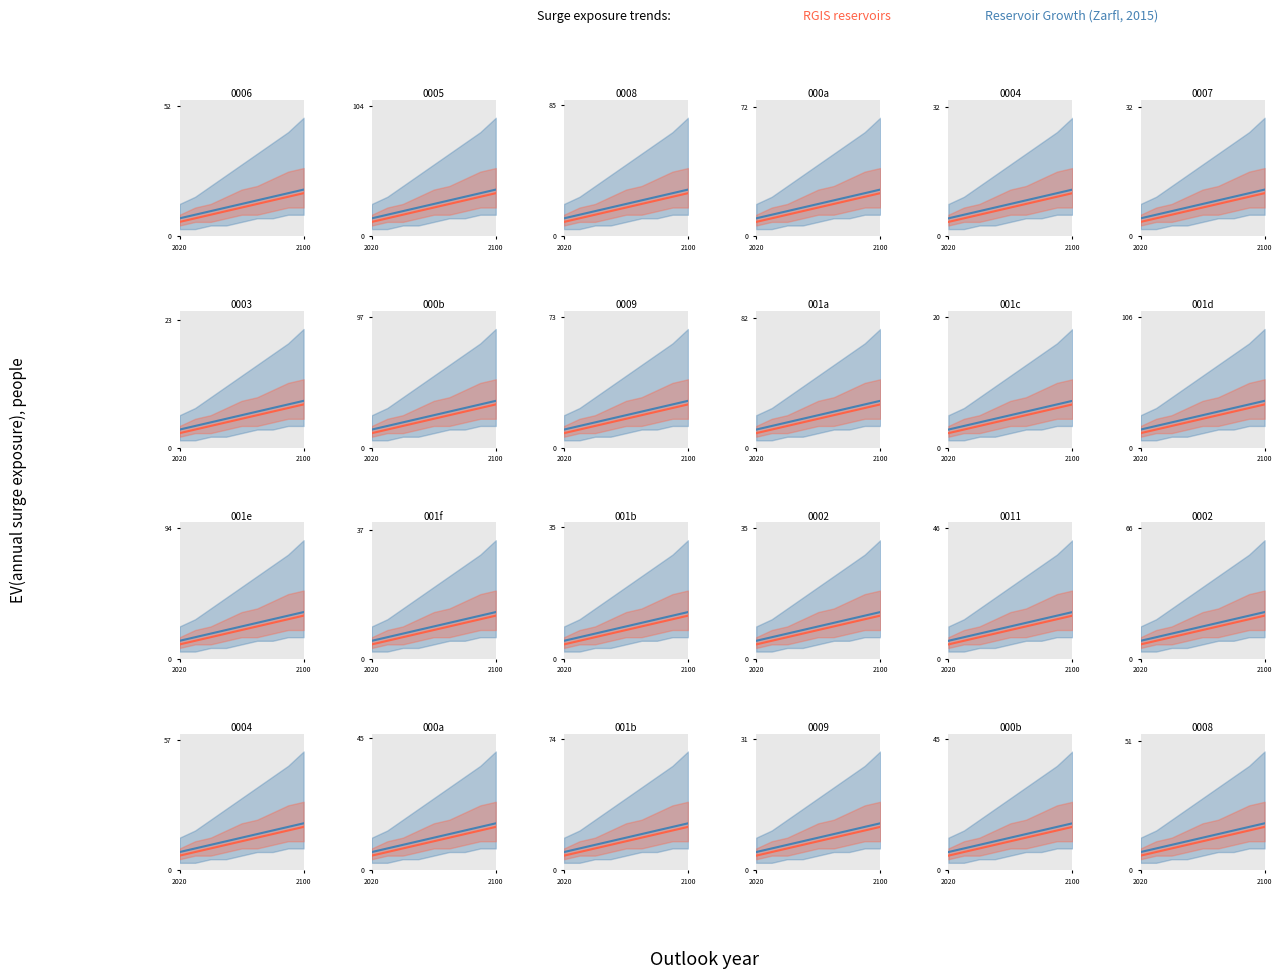

Reading left to right, list all the values displayed in this chart.

Reservoir Growth (Zarfl, 2015): 7.1	8.5	9.9	11.3	12.7	14.2	15.6	17.0	18.4
RGIS reservoirs: 5.7	7.1	8.5	9.9	11.3	12.7	14.2	15.6	17.0